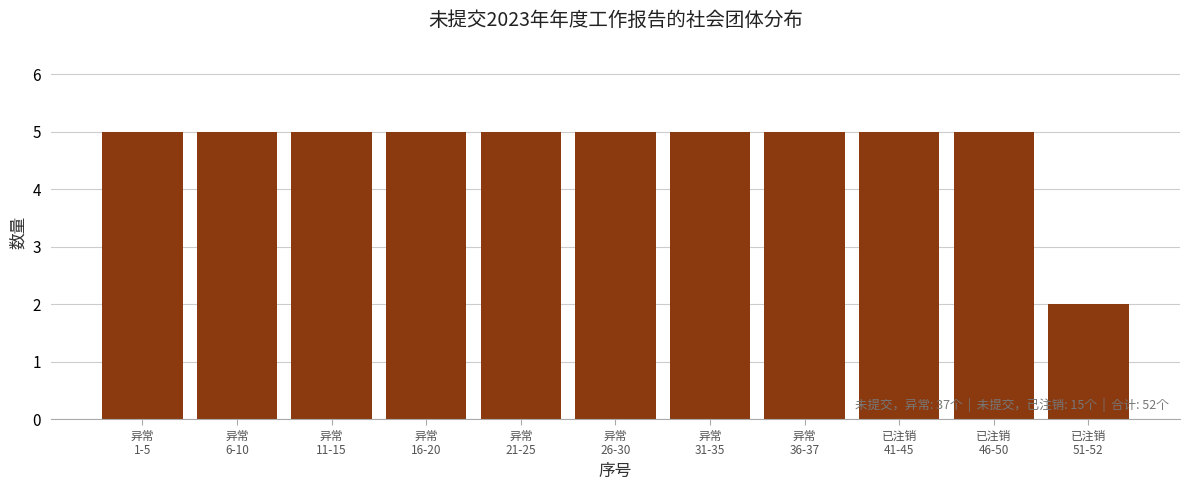

Reading left to right, extract all data points from this chart.

5	5	5	5	5	5	5	5	5	5	2